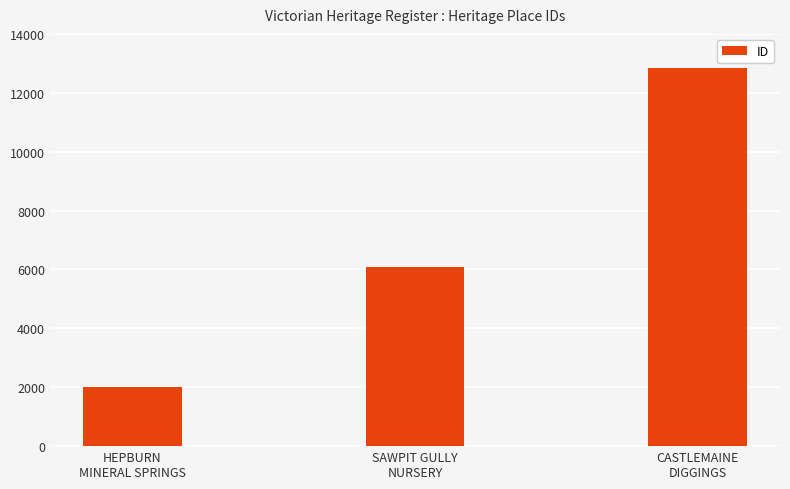

Read the value at HEPBURN
MINERAL SPRINGS, to the nearest 10.

1990